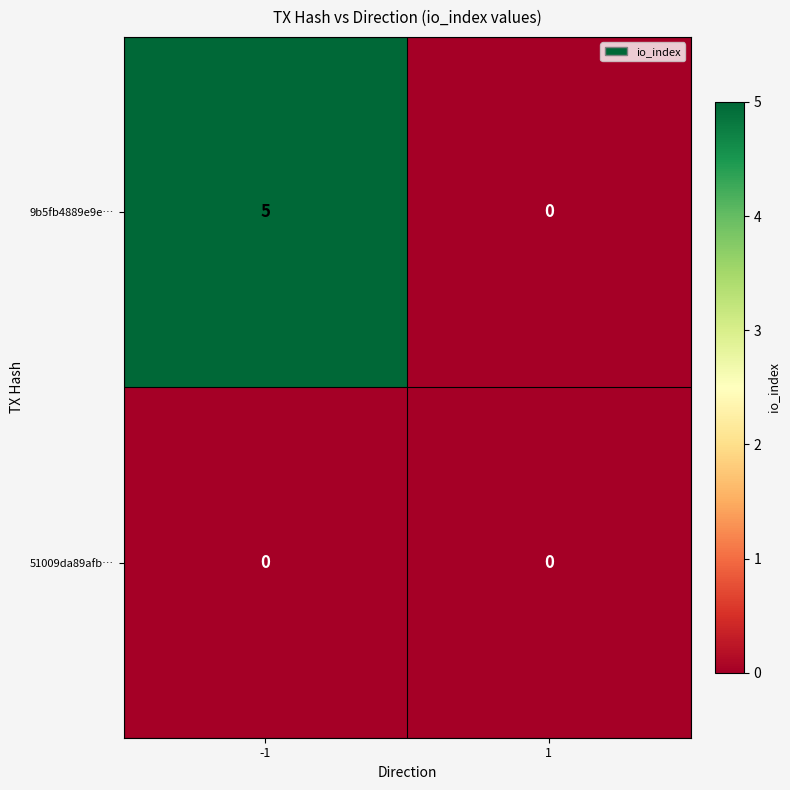

Which series has the widest spread of values?

9b5fb4889e9e…